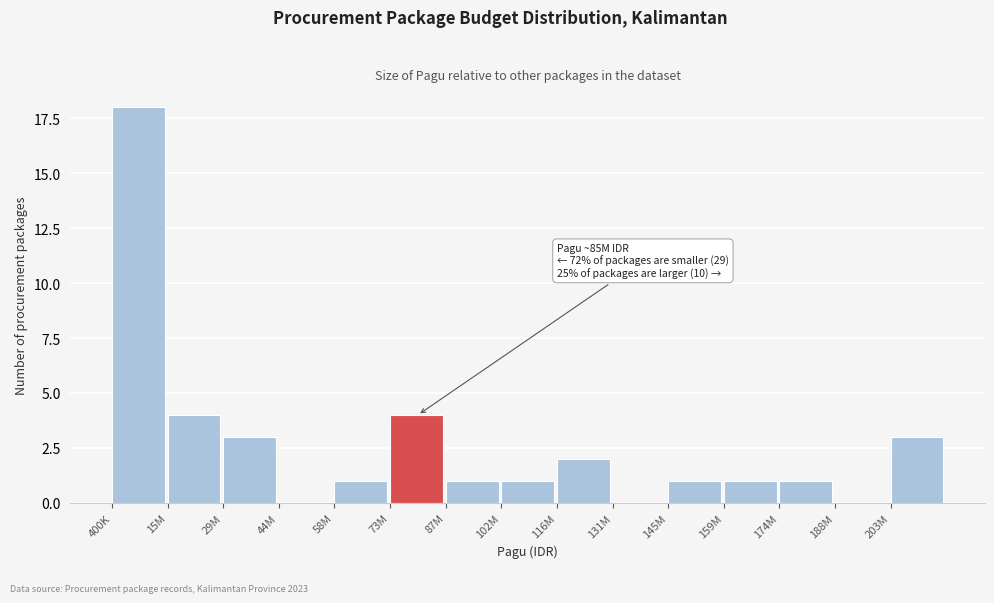

Reading left to right, what are all the values shown in this chart?

400K=18	15M=4	29M=3	44M=0	58M=1	73M=4	87M=1	102M=1	116M=2	131M=0	145M=1	159M=1	174M=1	188M=0	203M=3